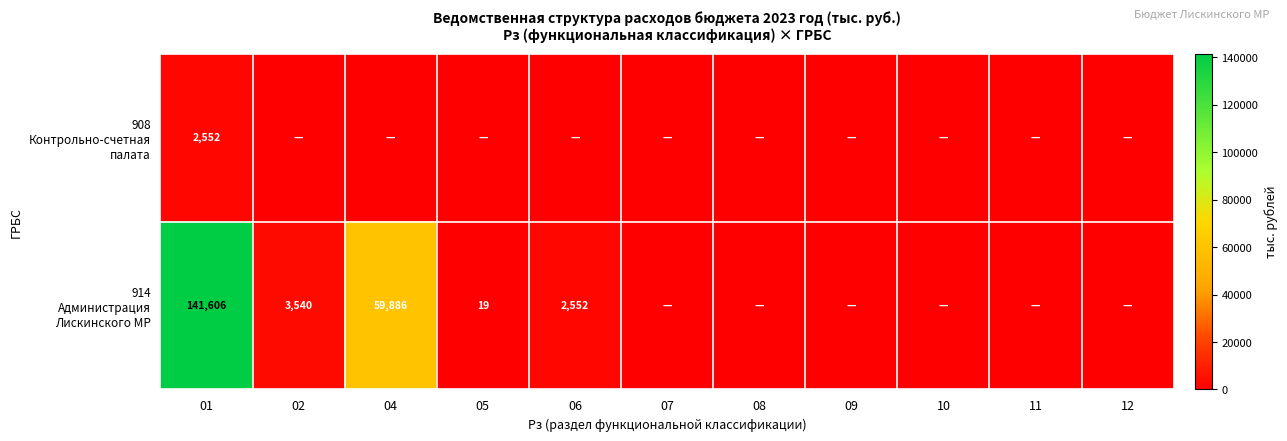

Where is 908 Контрольно-счетная палата nearest to the value 1276?

01